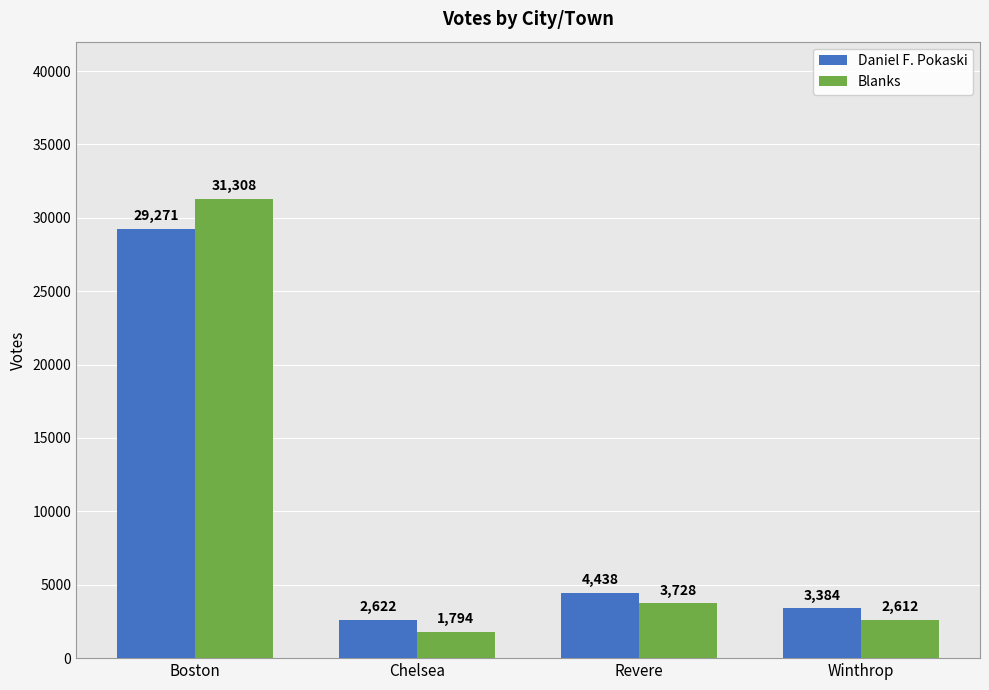

At how many categories does at least one series exceed 18911?

1